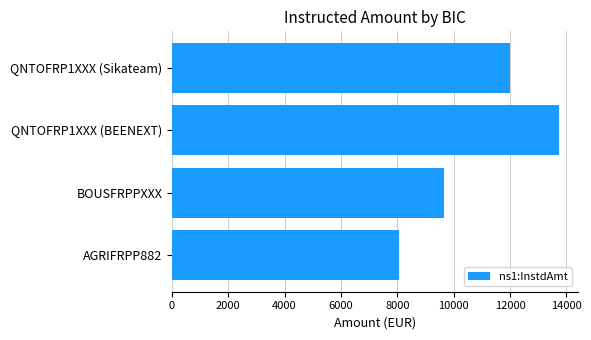

How many bars are there in total?

4